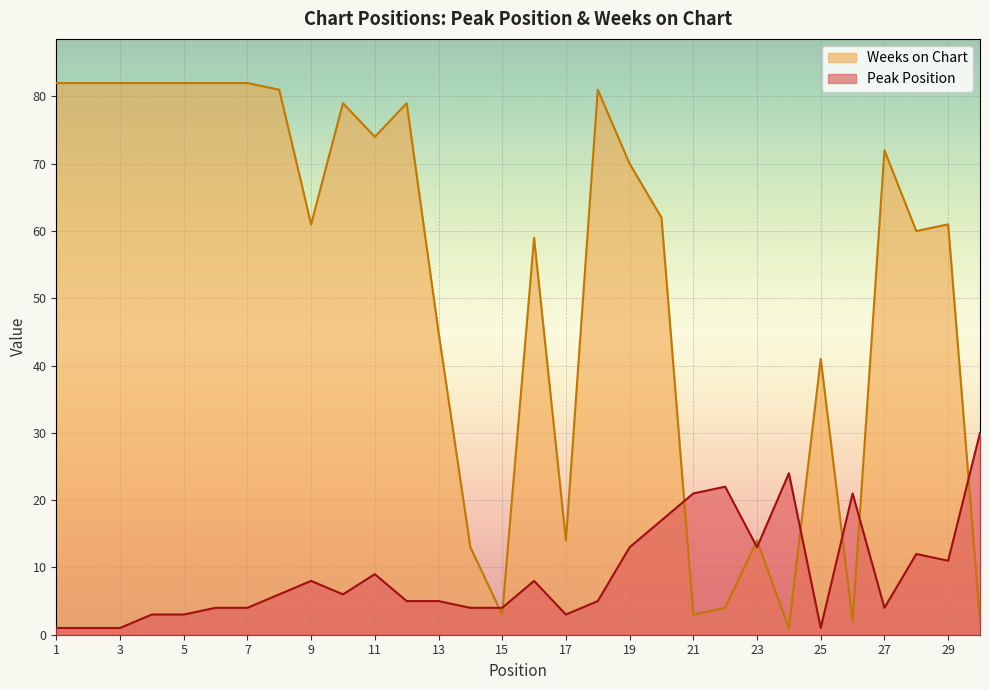

At which category does the chart reach its minimum across all series?

1